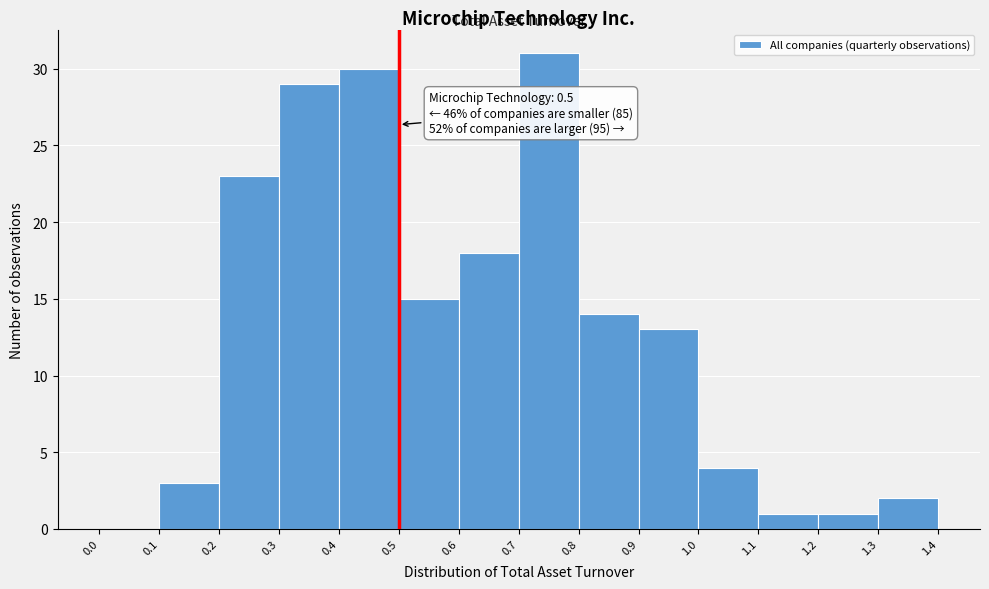

Over which range of the x-axis is the bar tallest?

0.7 to 0.8